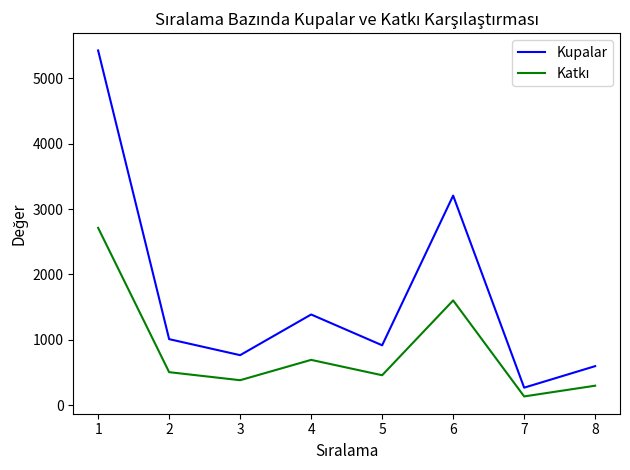

What is the difference between the maximum and minimum values in the Kupalar series?

5157